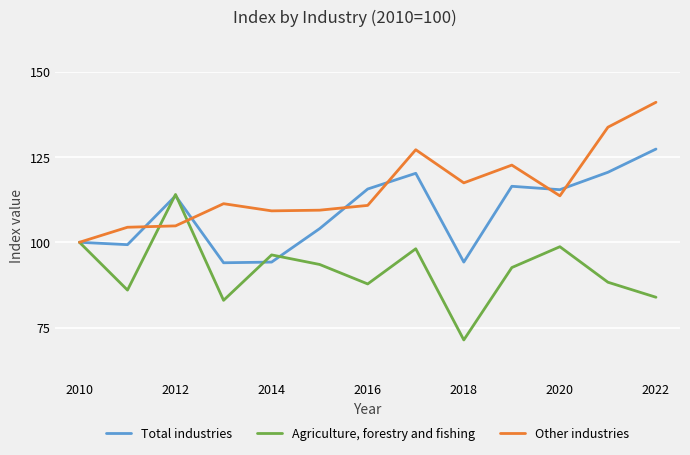

How many categories are shown in the chart?

13